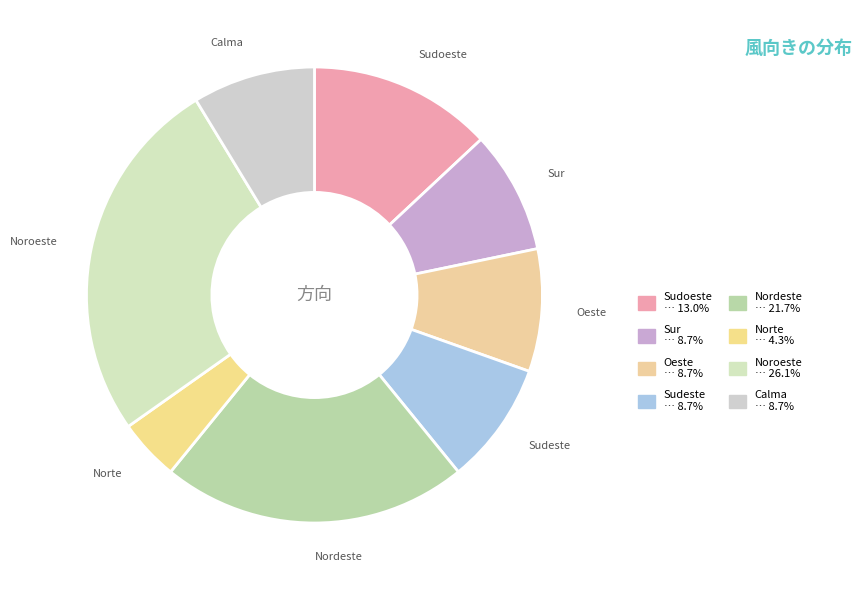

Between Noroeste and Sur, which is larger?

Noroeste